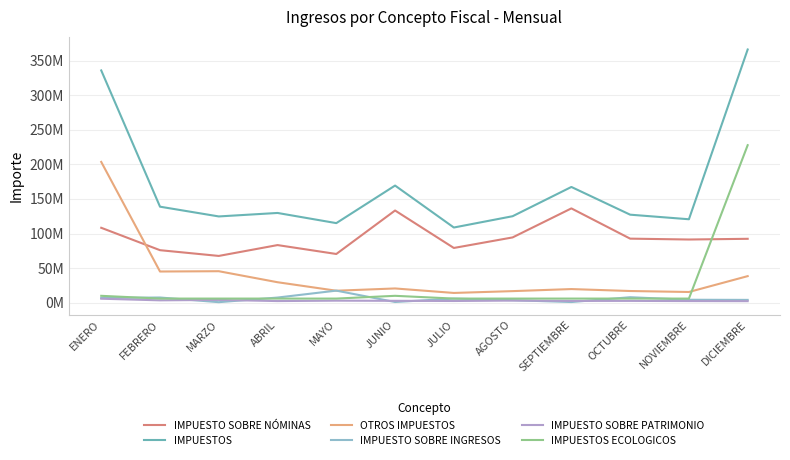

How many data points does each series have?

12